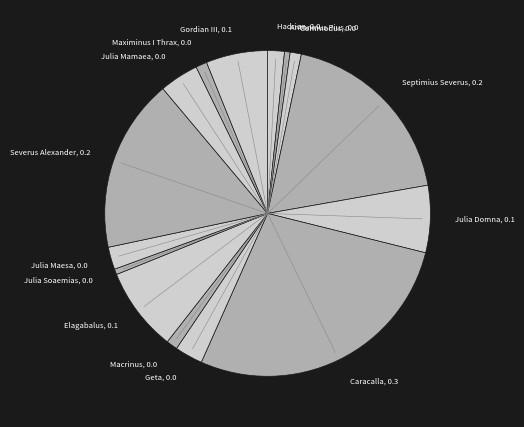

What is the largest slice in the pie chart?

Caracalla